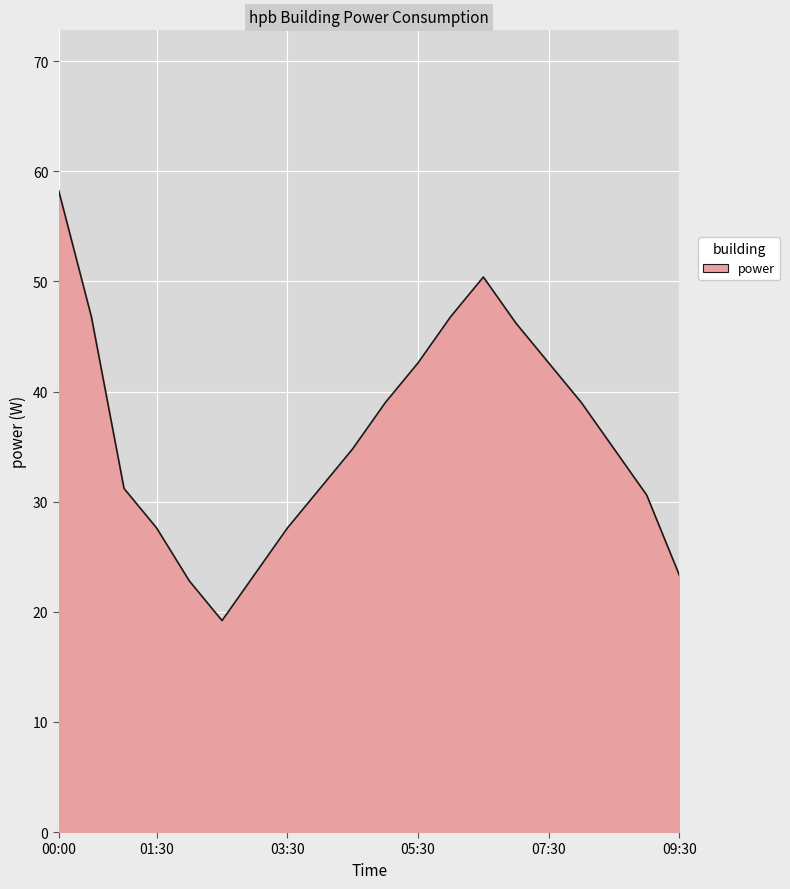

What is the maximum value shown in the chart?

58.2